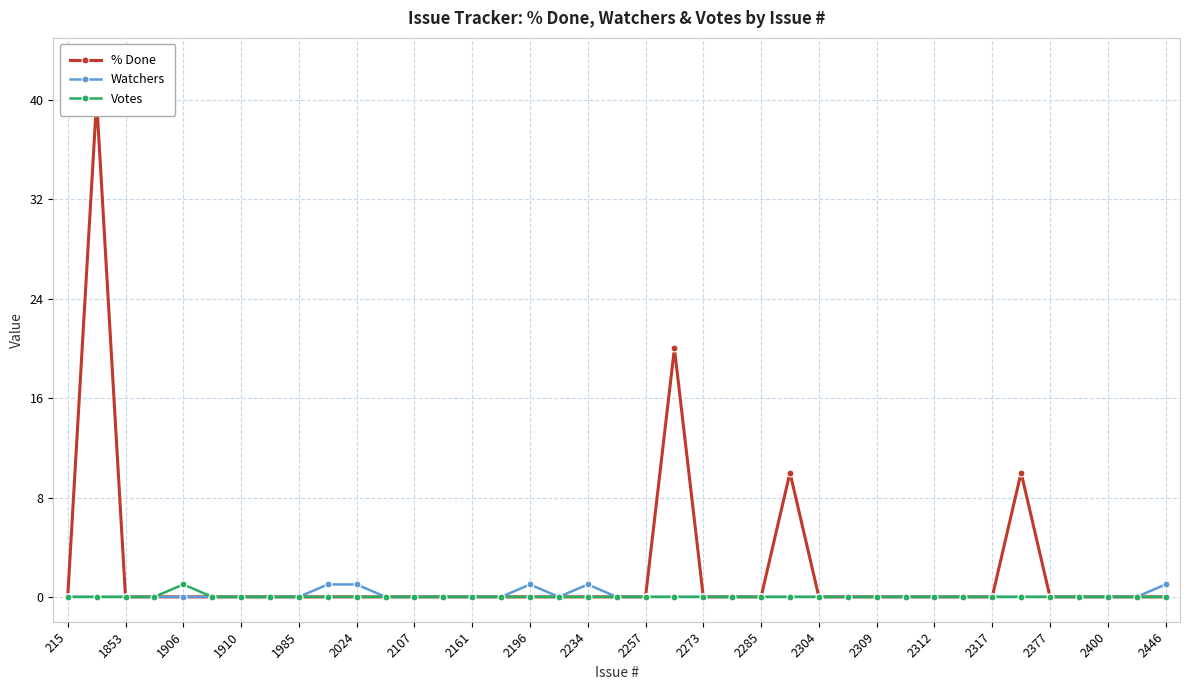

The Watchers series shows 0 at 2309. True or false?

True